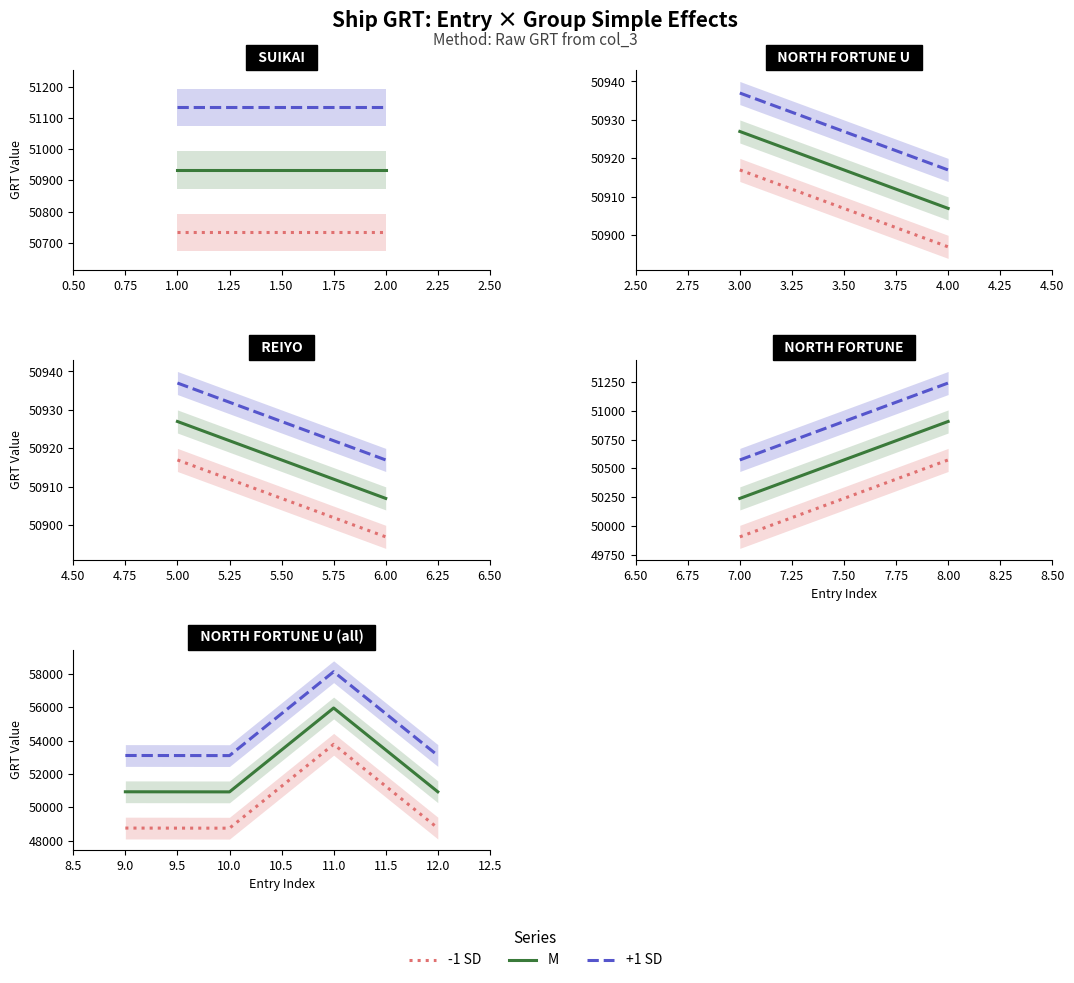

Which series has the largest total across all categories?

+1 SD